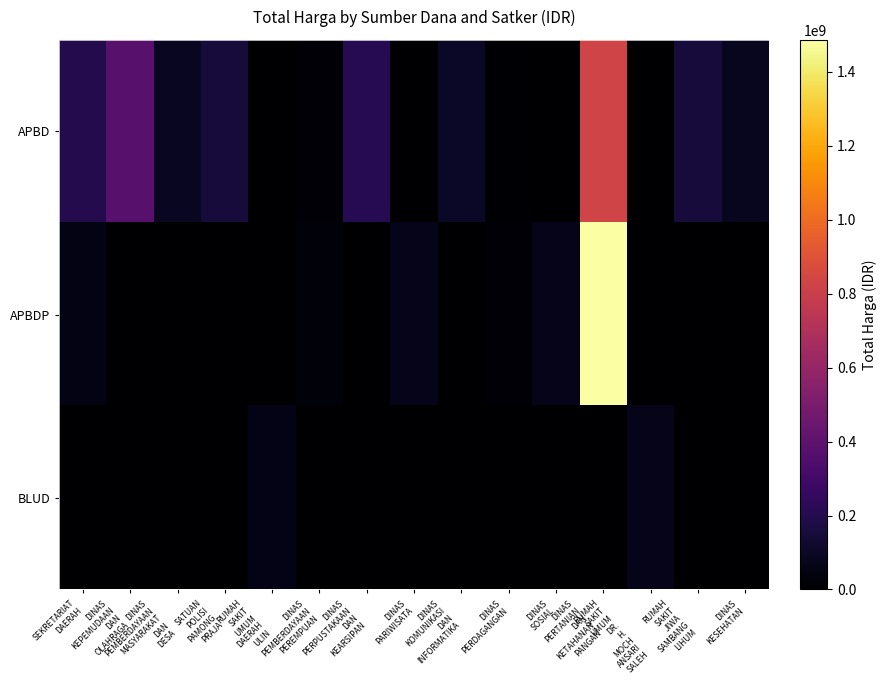

Reading right to left, extract all data points from this chart.

APBD: DINAS
KESEHATAN=83083505	RUMAH
SAKIT
JIWA
SAMBANG
LIHUM=152253740	RUMAH
SAKIT
UMUM
DR.
H.
MOCH
ANSARI
SALEH=0	DINAS
PERTANIAN
DAN
KETAHANAN
PANGAN=825500000	DINAS
SOSIAL=0	DINAS
PERDAGANGAN=11100000	DINAS
KOMUNIKASI
DAN
INFORMATIKA=100000000	DINAS
PARIWISATA=0	DINAS
PERPUSTAKAAN
DAN
KEARSIPAN=210105000	DINAS
PEMBERDAYAAN
PEREMPUAN=14400000	RUMAH
SAKIT
UMUM
DAERAH
ULIN=0	SATUAN
POLISI
PAMONG
PRAJA=152477000	DINAS
PEMBERDAYAAN
MASYARAKAT
DAN
DESA=87920000	DINAS
KEPEMUDAAN
DAN
OLAHRAGA=379075000	SEKRETARIAT
DAERAH=199750000
APBDP: DINAS
KESEHATAN=0	RUMAH
SAKIT
JIWA
SAMBANG
LIHUM=0	RUMAH
SAKIT
UMUM
DR.
H.
MOCH
ANSARI
SALEH=0	DINAS
PERTANIAN
DAN
KETAHANAN
PANGAN=1486800150	DINAS
SOSIAL=65000000	DINAS
PERDAGANGAN=14750000	DINAS
KOMUNIKASI
DAN
INFORMATIKA=0	DINAS
PARIWISATA=64468000	DINAS
PERPUSTAKAAN
DAN
KEARSIPAN=0	DINAS
PEMBERDAYAAN
PEREMPUAN=25200000	RUMAH
SAKIT
UMUM
DAERAH
ULIN=0	SATUAN
POLISI
PAMONG
PRAJA=0	DINAS
PEMBERDAYAAN
MASYARAKAT
DAN
DESA=0	DINAS
KEPEMUDAAN
DAN
OLAHRAGA=0	SEKRETARIAT
DAERAH=56000000
BLUD: DINAS
KESEHATAN=0	RUMAH
SAKIT
JIWA
SAMBANG
LIHUM=0	RUMAH
SAKIT
UMUM
DR.
H.
MOCH
ANSARI
SALEH=66871000	DINAS
PERTANIAN
DAN
KETAHANAN
PANGAN=0	DINAS
SOSIAL=0	DINAS
PERDAGANGAN=0	DINAS
KOMUNIKASI
DAN
INFORMATIKA=0	DINAS
PARIWISATA=0	DINAS
PERPUSTAKAAN
DAN
KEARSIPAN=0	DINAS
PEMBERDAYAAN
PEREMPUAN=0	RUMAH
SAKIT
UMUM
DAERAH
ULIN=62920000	SATUAN
POLISI
PAMONG
PRAJA=0	DINAS
PEMBERDAYAAN
MASYARAKAT
DAN
DESA=0	DINAS
KEPEMUDAAN
DAN
OLAHRAGA=0	SEKRETARIAT
DAERAH=0